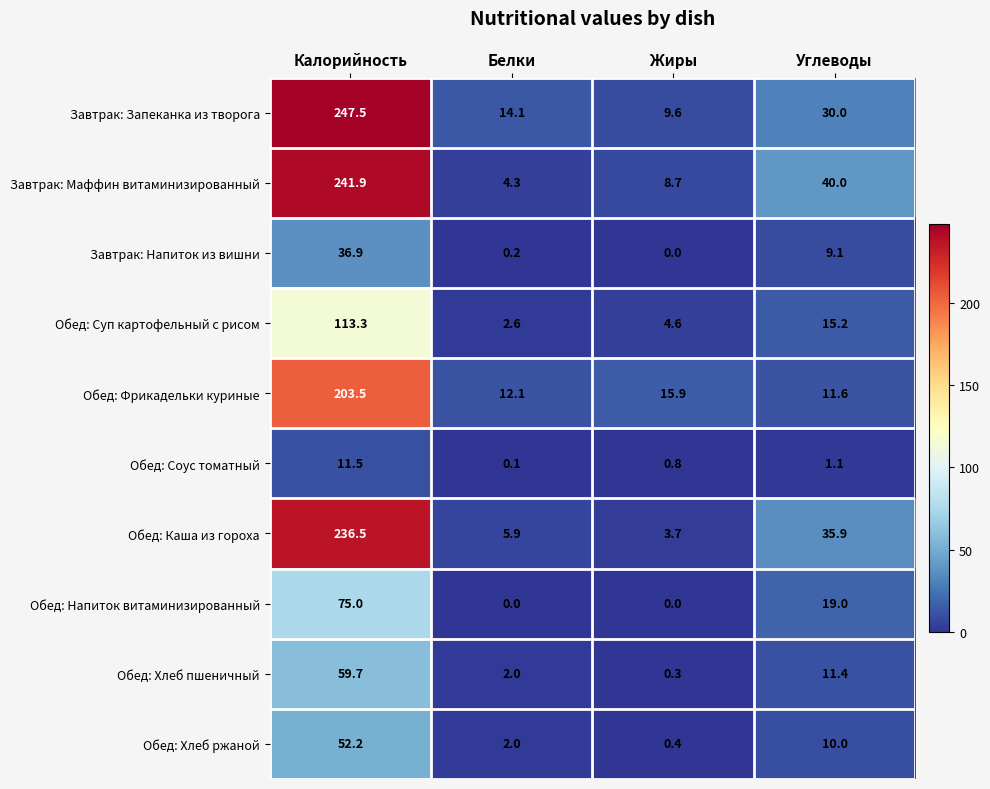

Is it true that Обед: Фрикадельки куриные equals 12.1 at Белки?

True